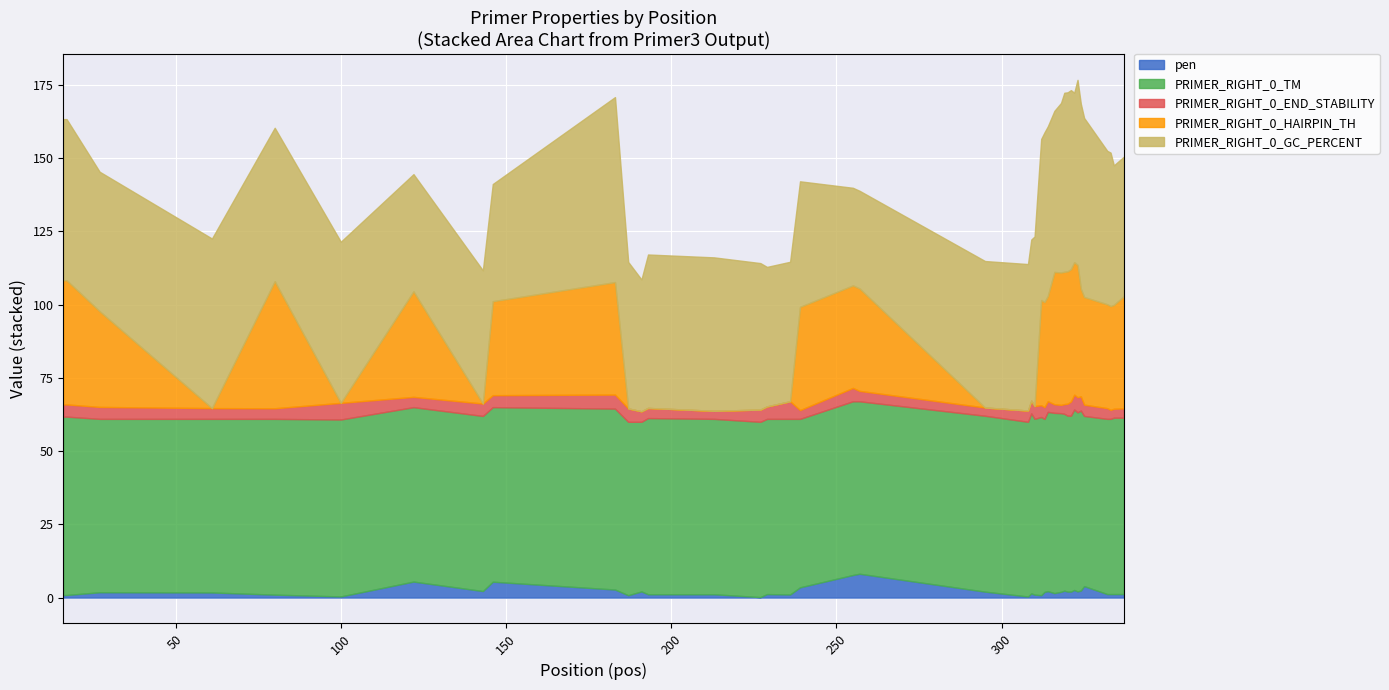

What value does the PRIMER_RIGHT_0_HAIRPIN_TH series have at 322?

45.2